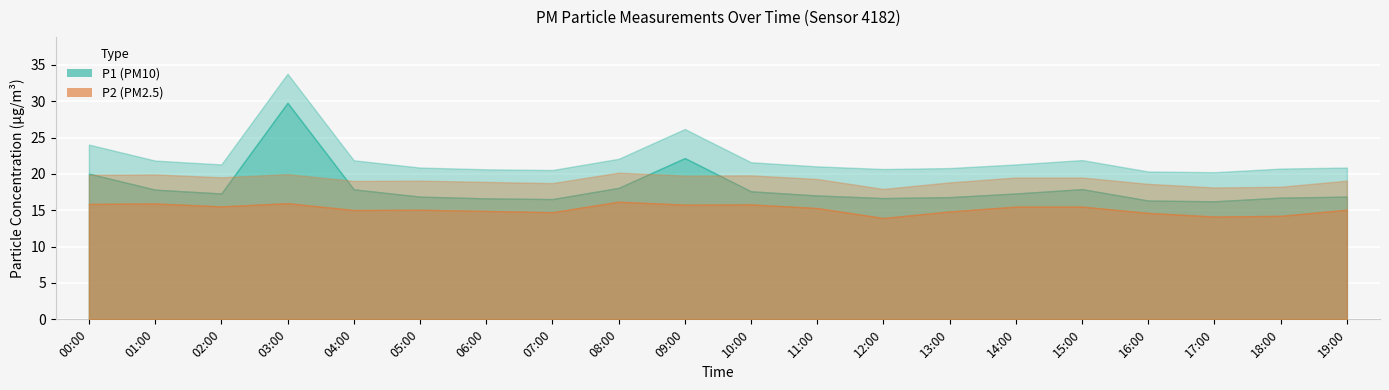

What is the value of the P1 point at the 10th from the left?

22.2